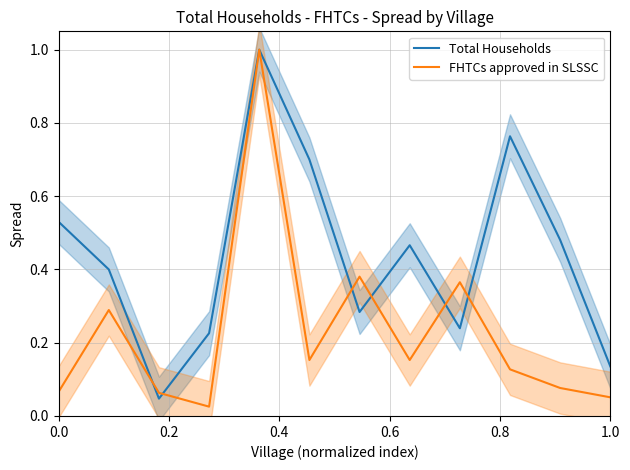

Reading left to right, transcribe all the data shown in this chart.

Total Households: 0.5	0.4	0.0	0.2	1.0	0.7	0.3	0.5	0.2	0.8	0.5	0.1
FHTCs approved in SLSSC: 0.1	0.3	0.1	0.0	1.0	0.2	0.4	0.2	0.4	0.1	0.1	0.1